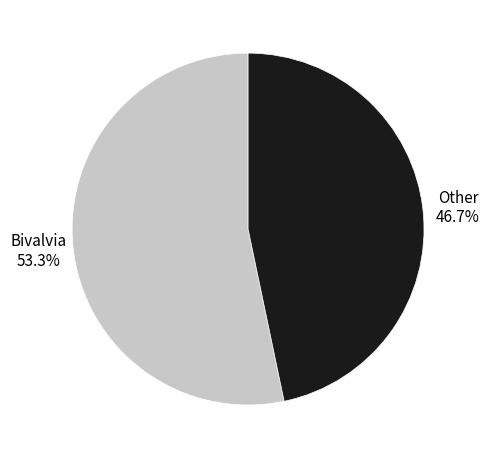

Does Bivalvia represent more than half of the total?

Yes